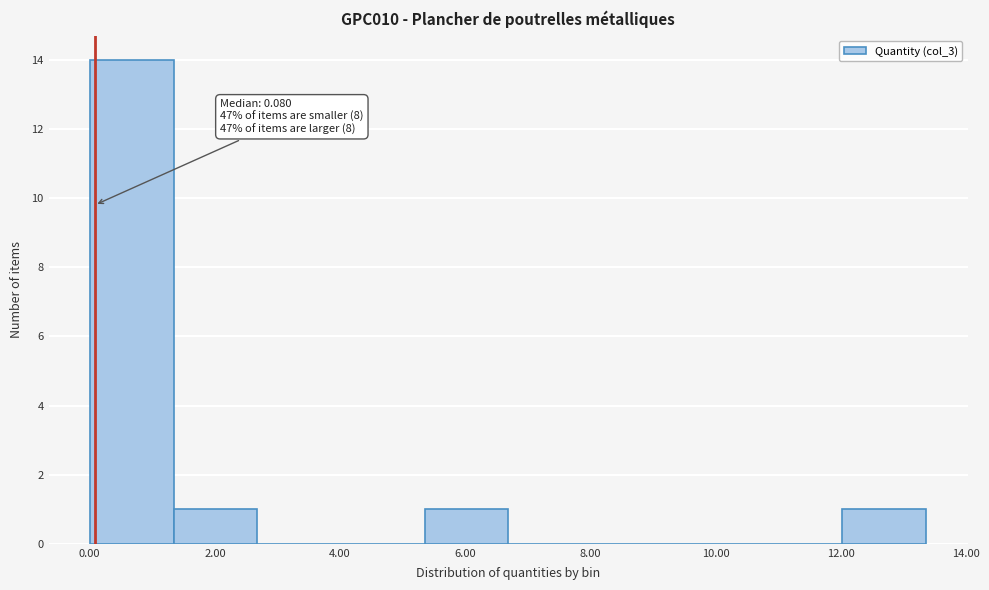

Over which range of the x-axis is the bar tallest?

0.0 to 1.4